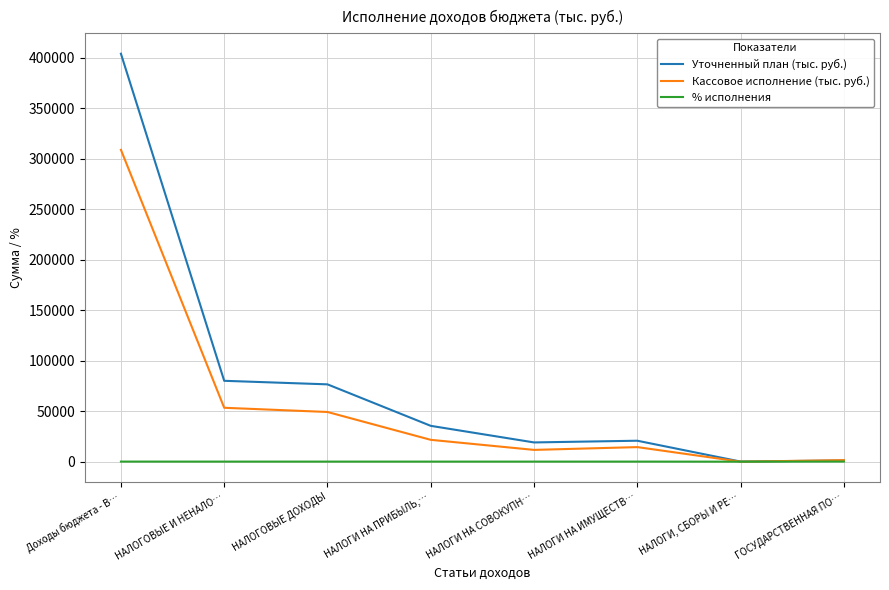

What is the sum of the Кассовое исполнение (тыс. руб.) values at НАЛОГОВЫЕ И НЕНАЛО… and НАЛОГИ НА СОВОКУПН…?

65014.8